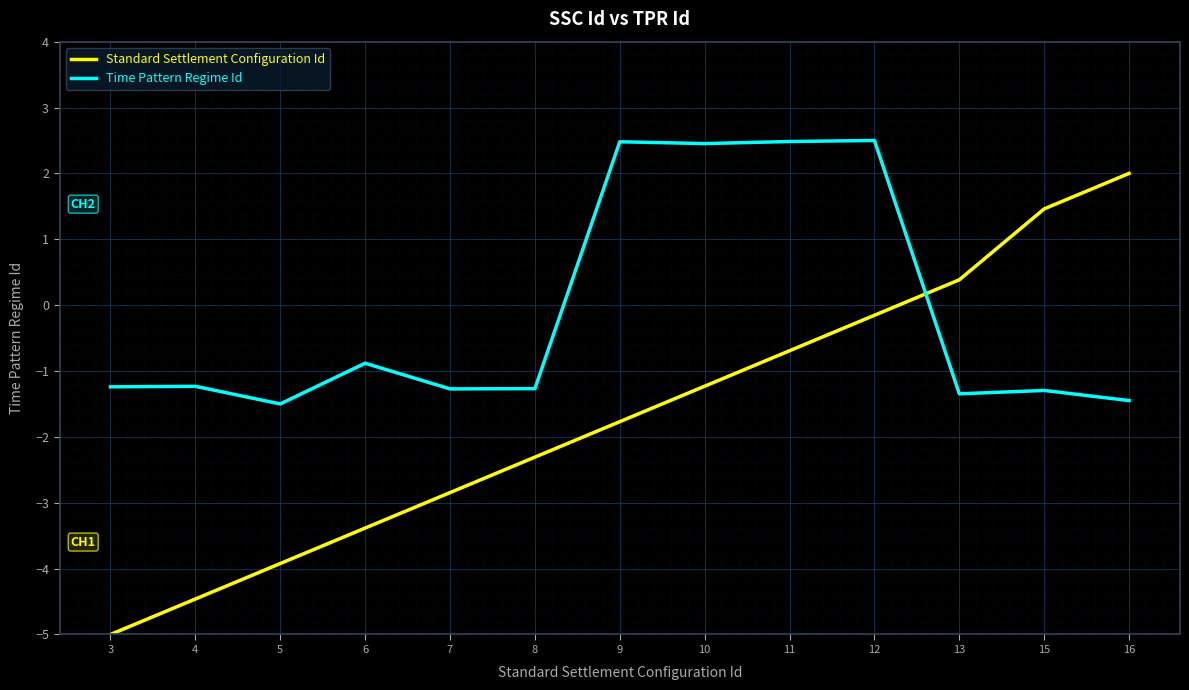

What is the maximum value shown in the chart?

2.5